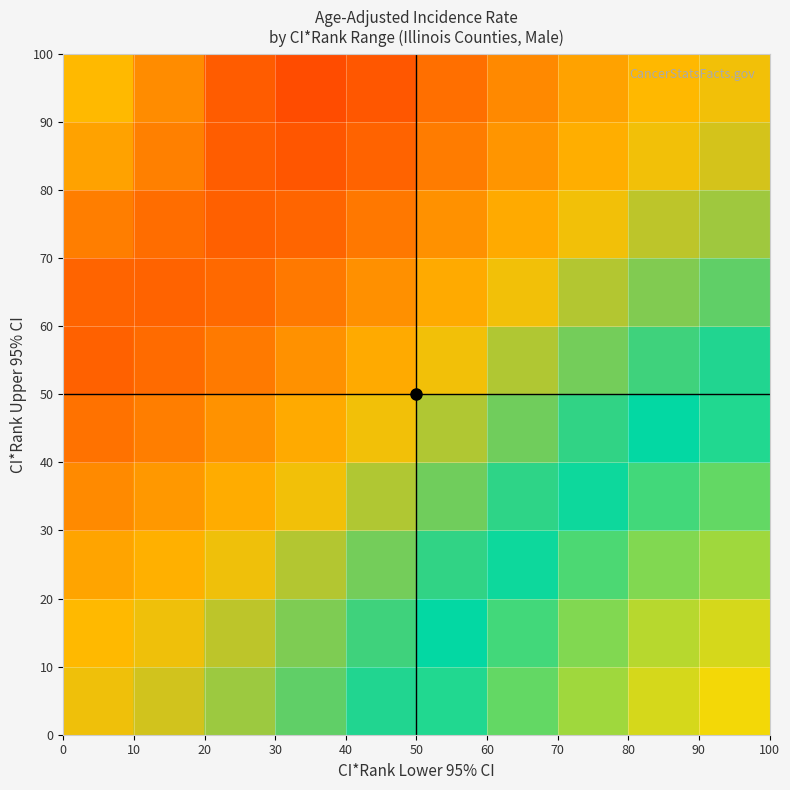

What is the maximum value shown in the chart?

574.3